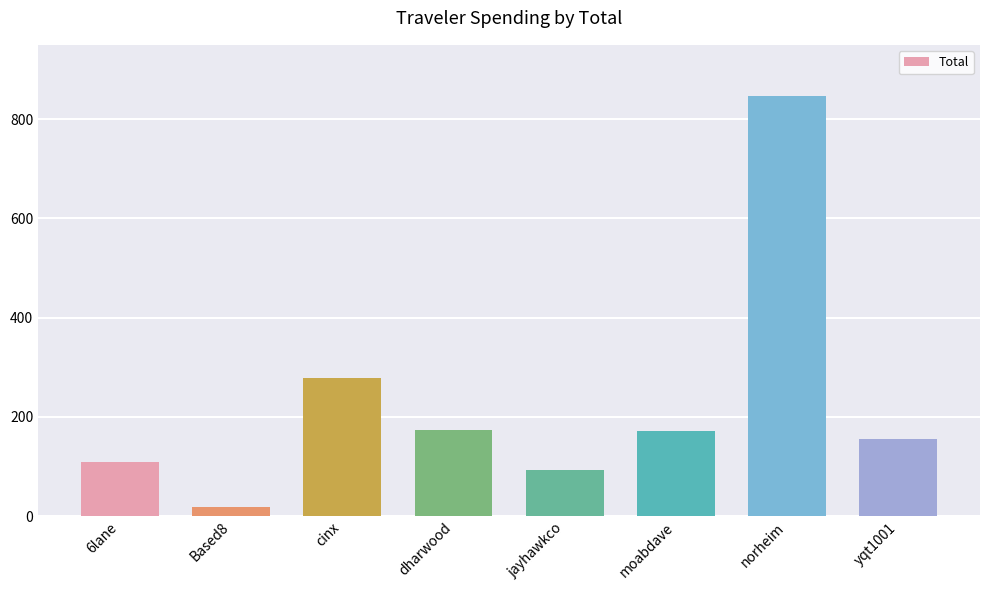

True or false: the data shows 93.0 at cinx.

False